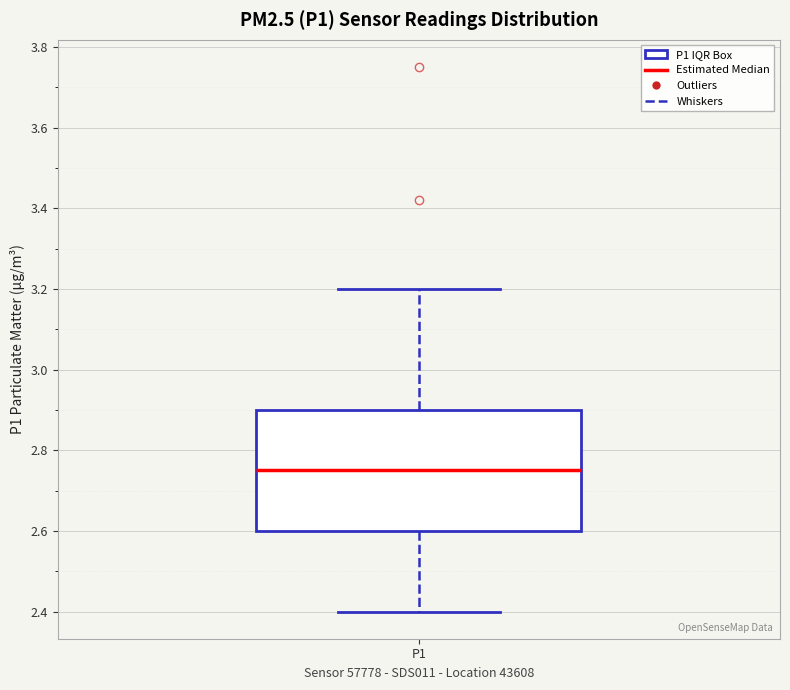

Where does the lower whisker of the box for P1 end on the y-axis? The values are not printed on the chart, so give them approximately, as read against the axis.

2.40